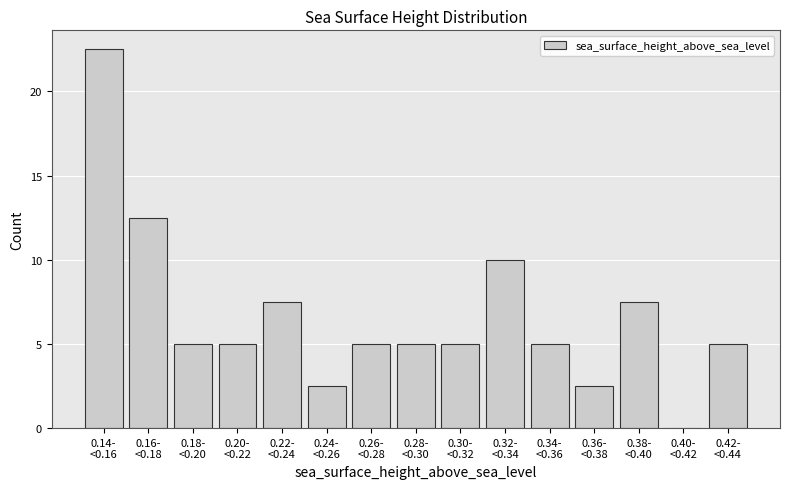

What is the sum of all values?

100.0